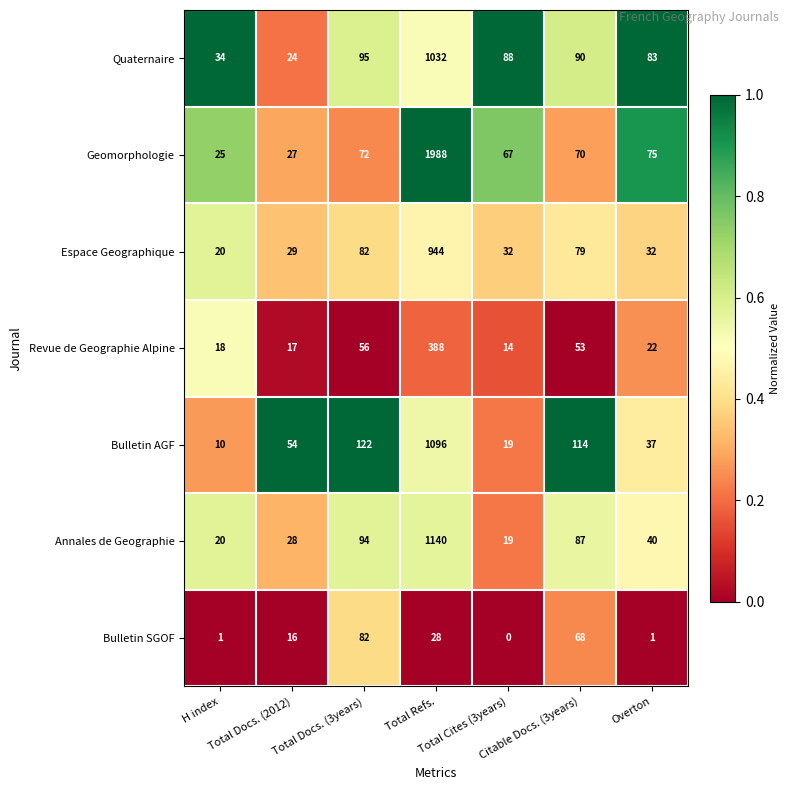

What is the average value of the Quaternaire series?

207